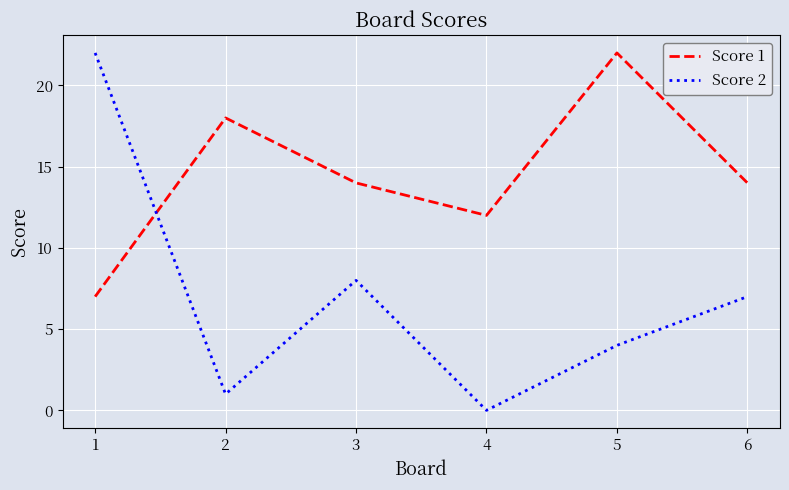

Count the number of categories in the chart.

6